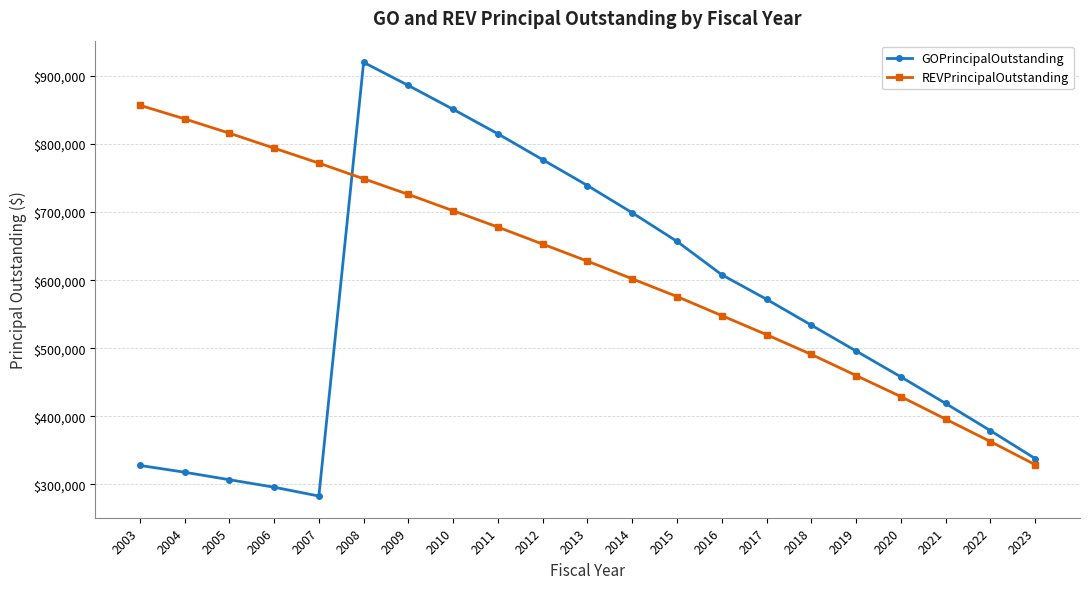

What is the difference between the highest and lowest values at 2020?

29000